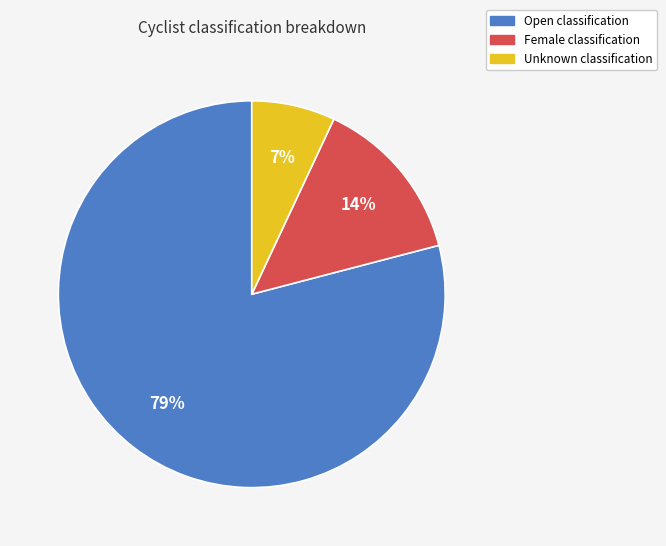

Which slice is the smallest?

Unknown